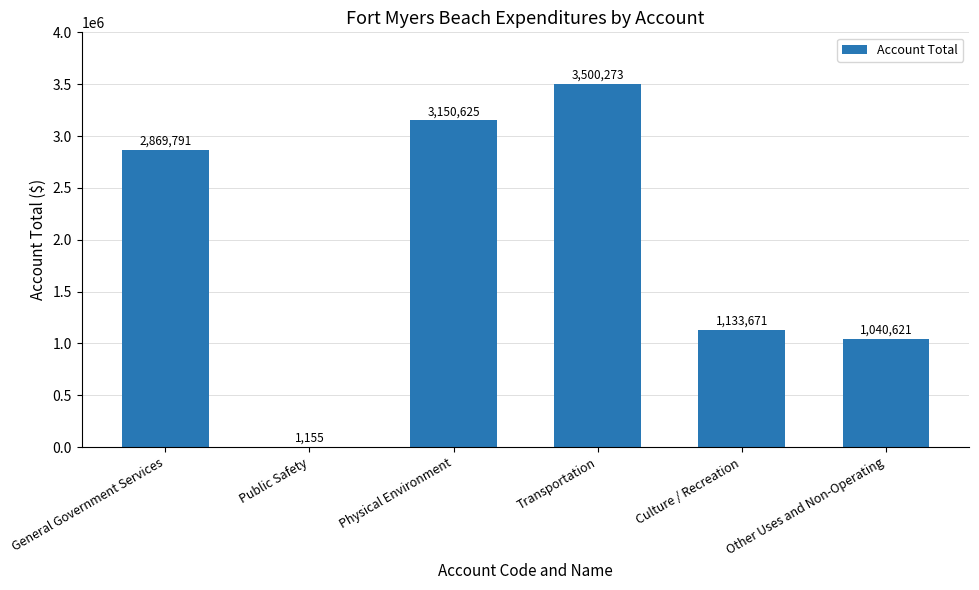

The chart shows a value of 1662710 at Other Uses and Non-Operating. True or false?

False